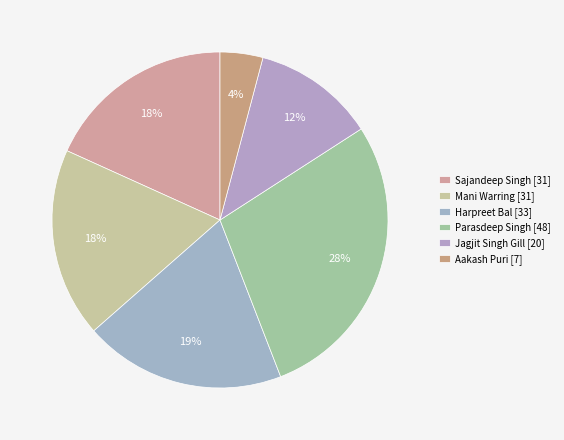

What percentage is the Mani Warring slice, to the nearest percent?

18%